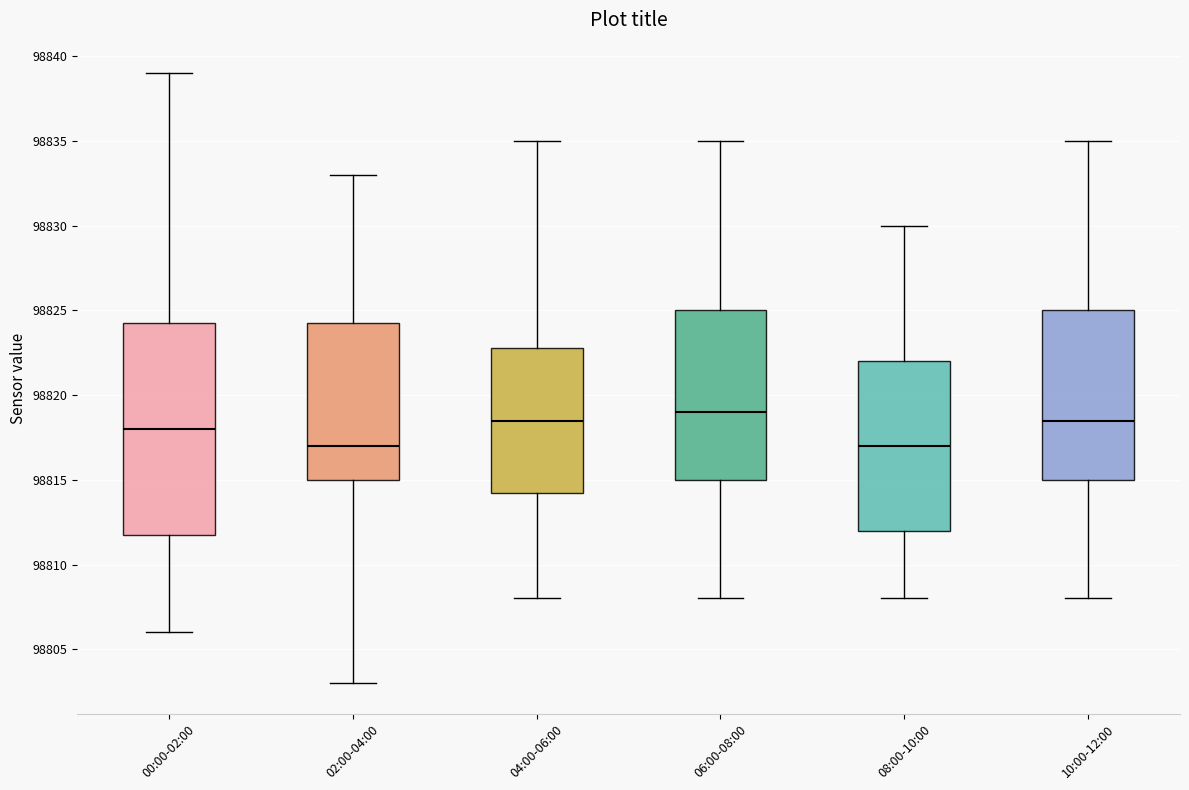

Reading left to right, read every box against the y-axis: the position of its median line, the range the box covers, and the ends of its whiskers. The values are not printed on the chart, so give them approximately, as read against the axis.

00:00-02:00: median 98818.0, box 98812.0 to 98824.5, whiskers 98806.0 to 98839.0
02:00-04:00: median 98817.0, box 98815.0 to 98824.5, whiskers 98803.0 to 98833.0
04:00-06:00: median 98818.5, box 98814.5 to 98823.0, whiskers 98808.0 to 98835.0
06:00-08:00: median 98819.0, box 98815.0 to 98825.0, whiskers 98808.0 to 98835.0
08:00-10:00: median 98817.0, box 98812.0 to 98822.0, whiskers 98808.0 to 98830.0
10:00-12:00: median 98818.5, box 98815.0 to 98825.0, whiskers 98808.0 to 98835.0